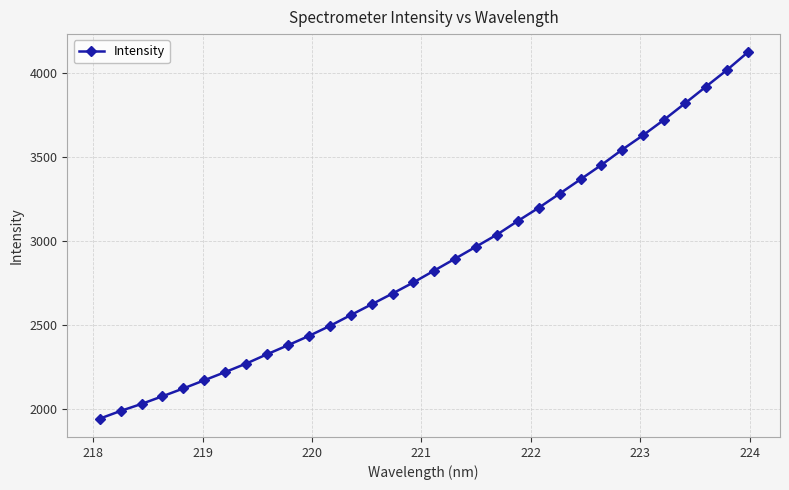

What is the average value?

2875.4